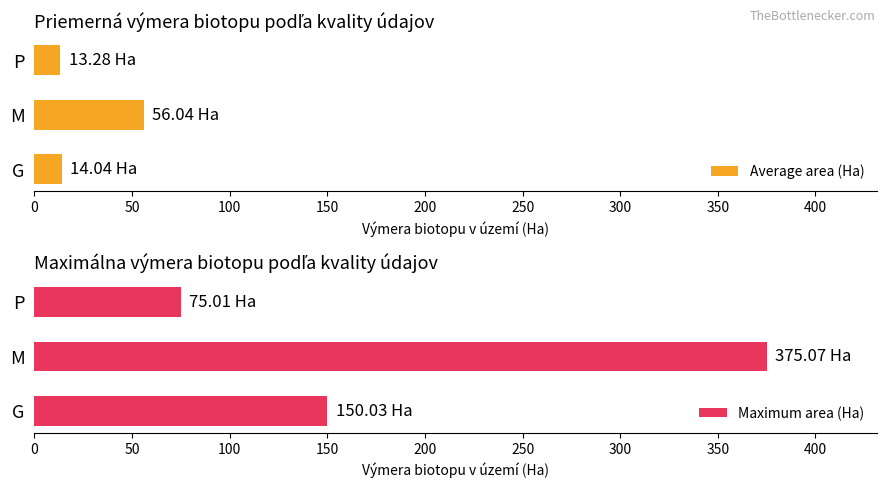

Reading right to left, what are all the values shown in this chart?

Average area (Ha): 13.3	56.0	14.0
Maximum area (Ha): 75.0	375.1	150.0